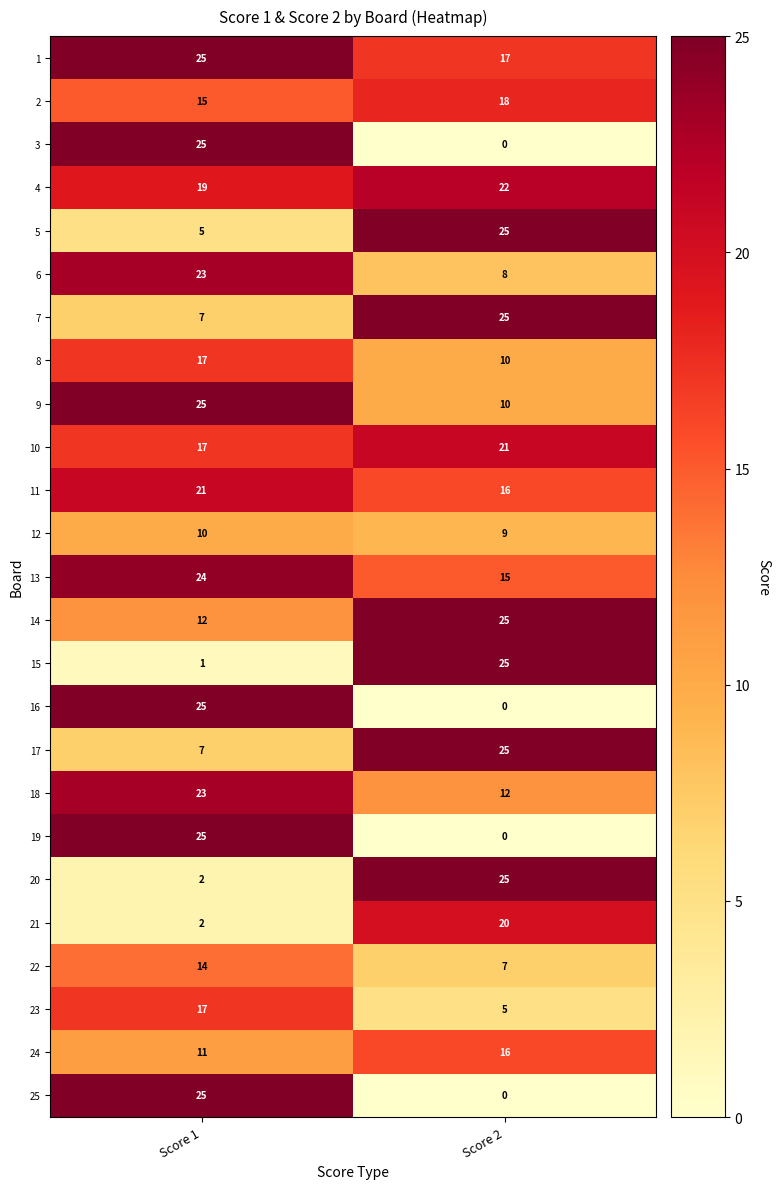

The 8 series shows 10 at Score 2. True or false?

True